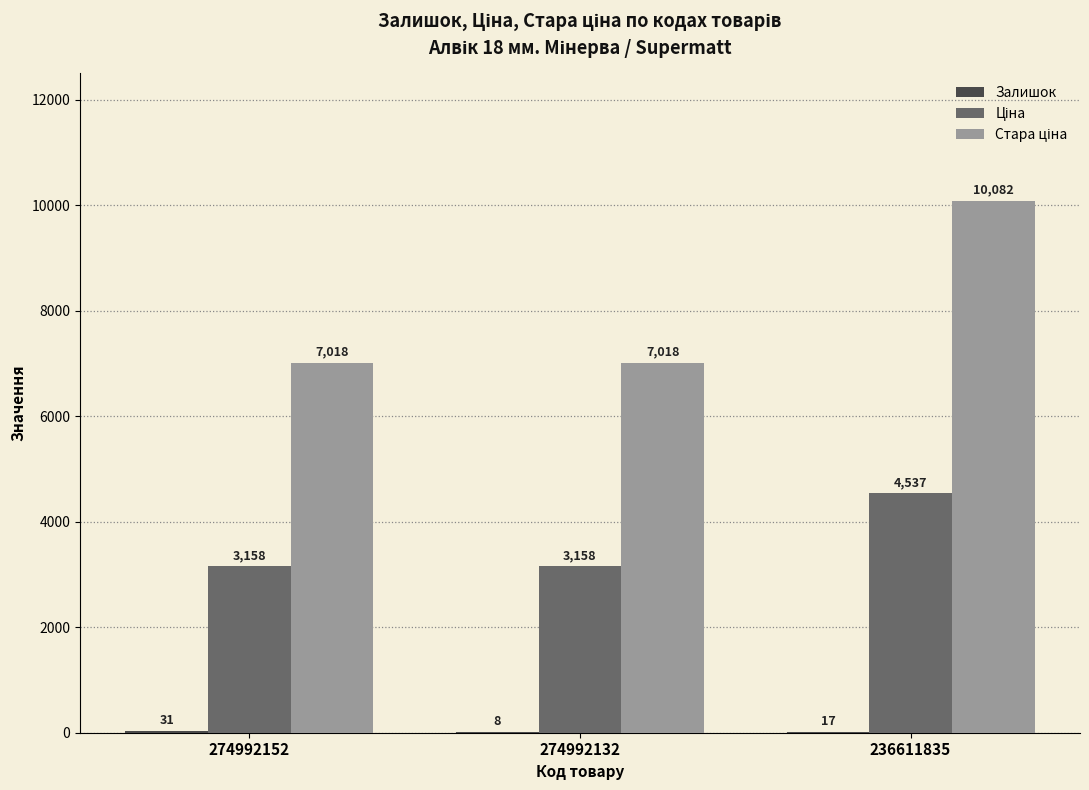

What is the maximum value shown in the chart?

10082.5